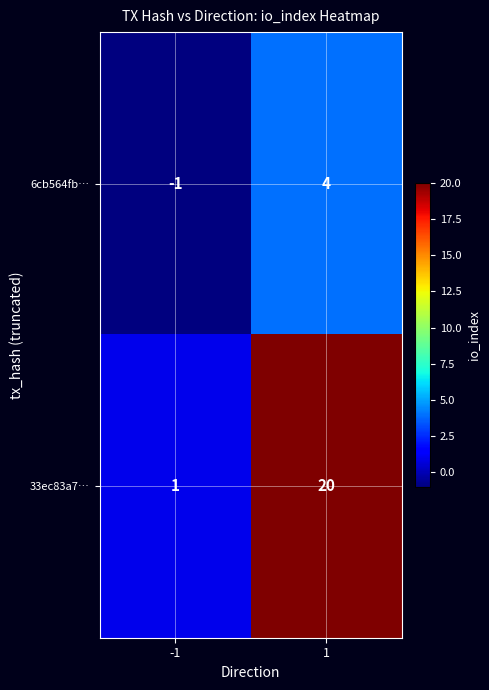

What is the difference between the 33ec83a7… values at -1 and 1?

19